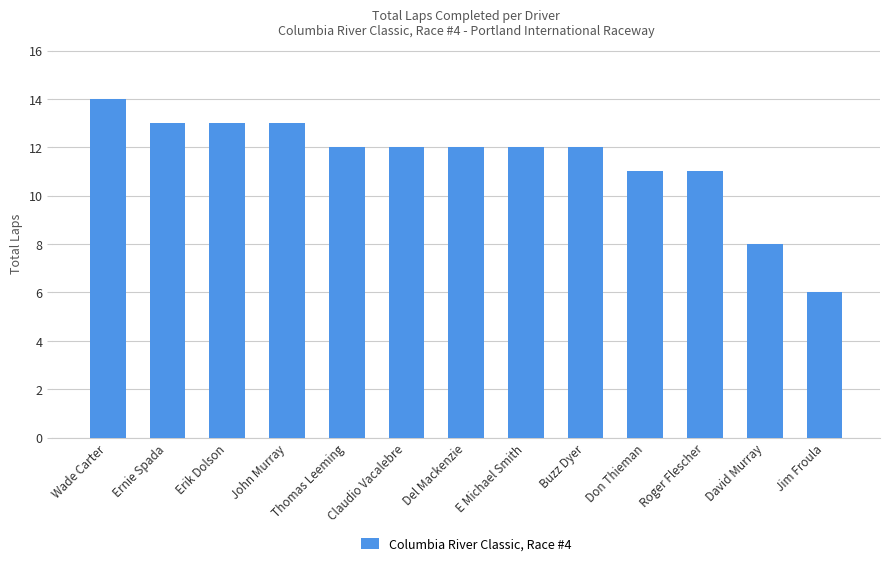

What is the greatest value displayed?

14